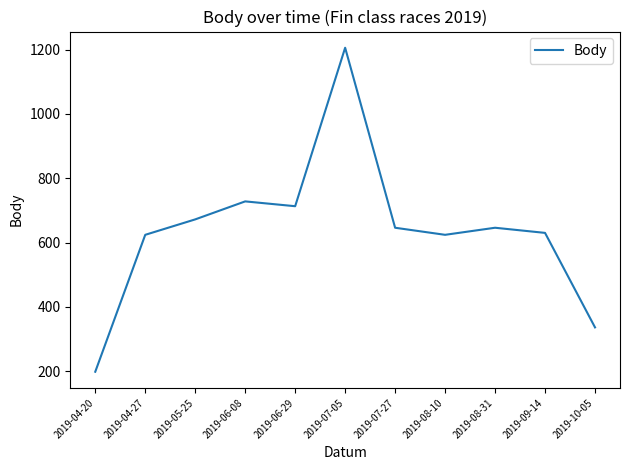

How many distinct data groups are displayed?

1